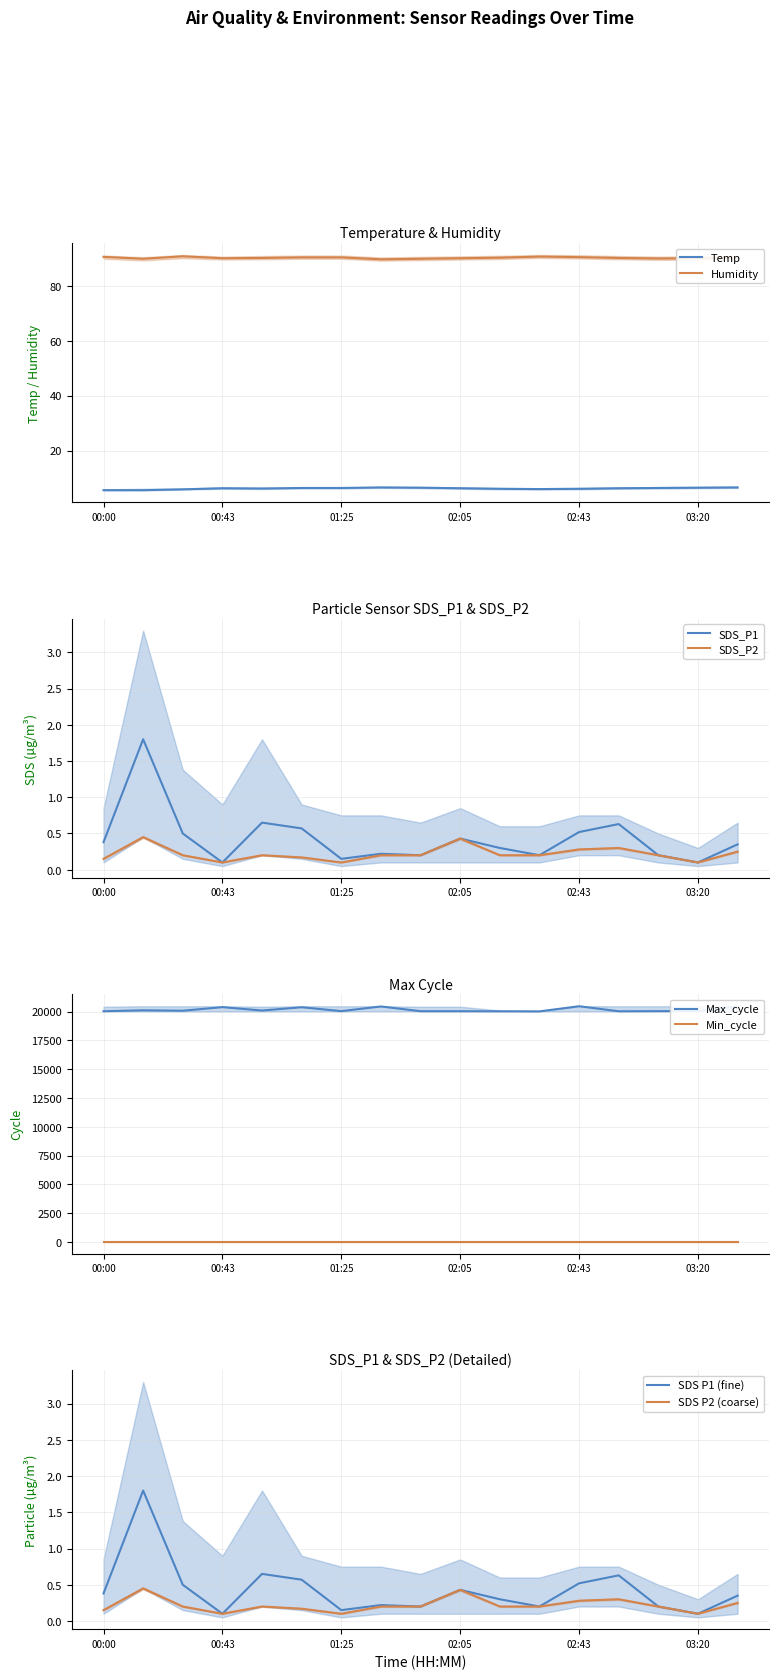

True or false: Temp and Humidity cross at least once.

False